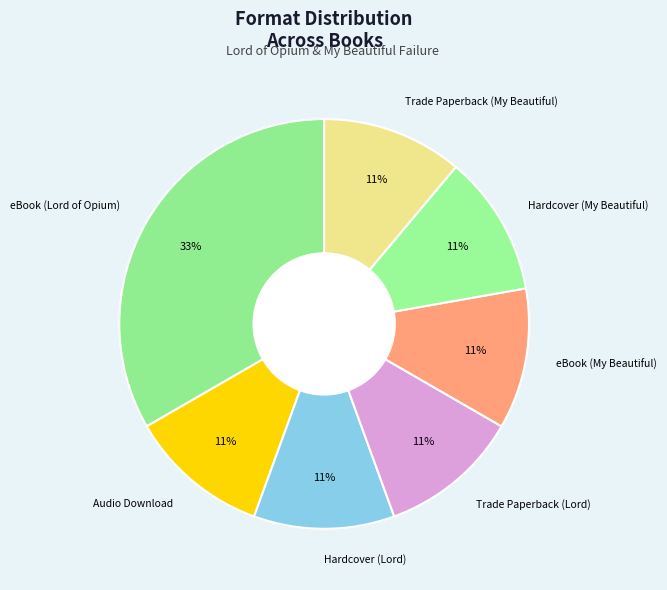

To the nearest percent, what is the difference between the largest and smallest slice percentages?

22%